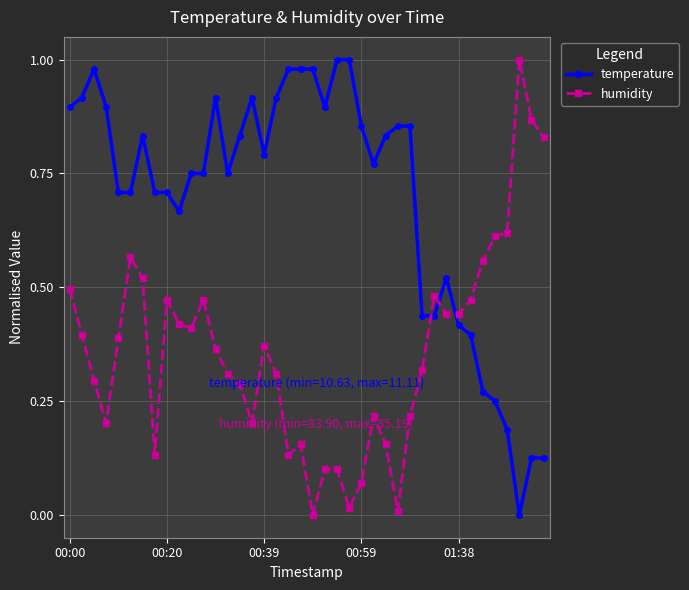

Which series has the largest total across all categories?

temperature